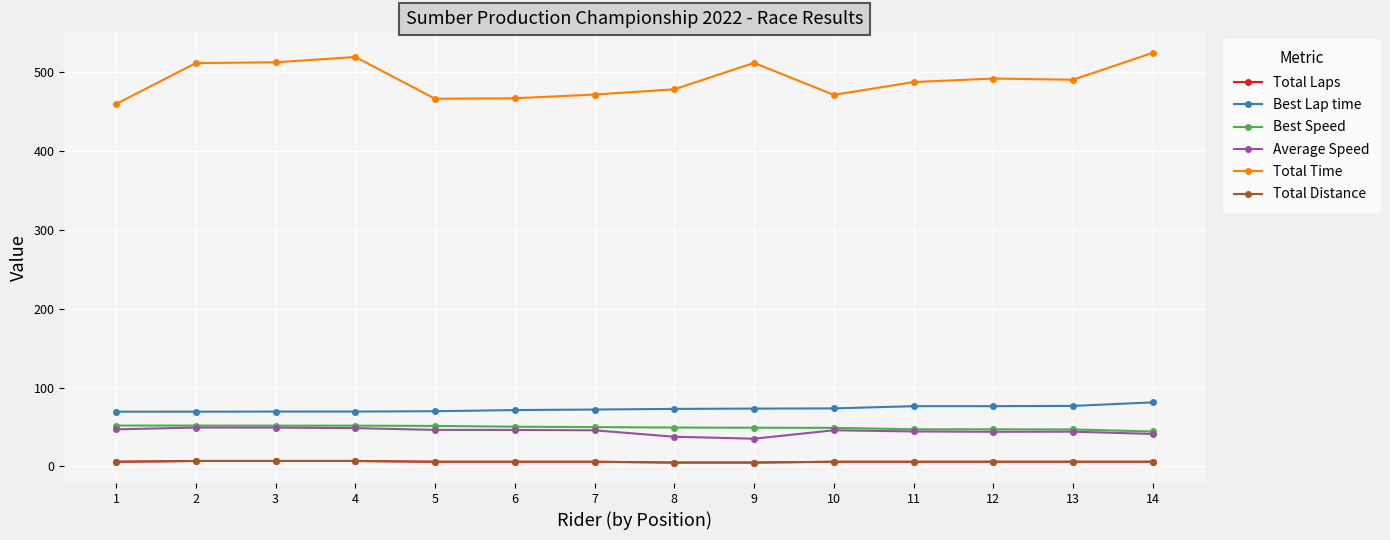

Reading right to left, list all the values displayed in this chart.

Total Laps: 14=6.0	13=6.0	12=6.0	11=6.0	10=6.0	9=5.0	8=5.0	7=6.0	6=6.0	5=6.0	4=7.0	3=7.0	2=7.0	1=6.0
Best Lap time: 14=81.2	13=76.7	12=76.4	11=76.4	10=73.6	9=73.3	8=73.0	7=72.2	6=71.5	5=70.0	4=69.6	3=69.6	2=69.4	1=69.4
Best Speed: 14=44.3	13=46.9	12=47.1	11=47.1	10=48.9	9=49.1	8=49.3	7=49.9	6=50.4	5=51.4	4=51.7	3=51.7	2=51.8	1=51.9
Average Speed: 14=41.2	13=44.1	12=44.0	11=44.4	10=45.9	9=35.2	8=37.7	7=45.9	6=46.3	5=46.4	4=48.6	3=49.2	2=49.3	1=47.0
Total Time: 14=524.0	13=489.8	12=491.4	11=486.9	10=470.7	9=511.2	8=477.8	7=471.1	6=466.4	5=465.8	4=518.7	3=511.9	2=510.9	1=459.2
Total Distance: 14=6.0	13=6.0	12=6.0	11=6.0	10=6.0	9=5.0	8=5.0	7=6.0	6=6.0	5=6.0	4=7.0	3=7.0	2=7.0	1=6.0